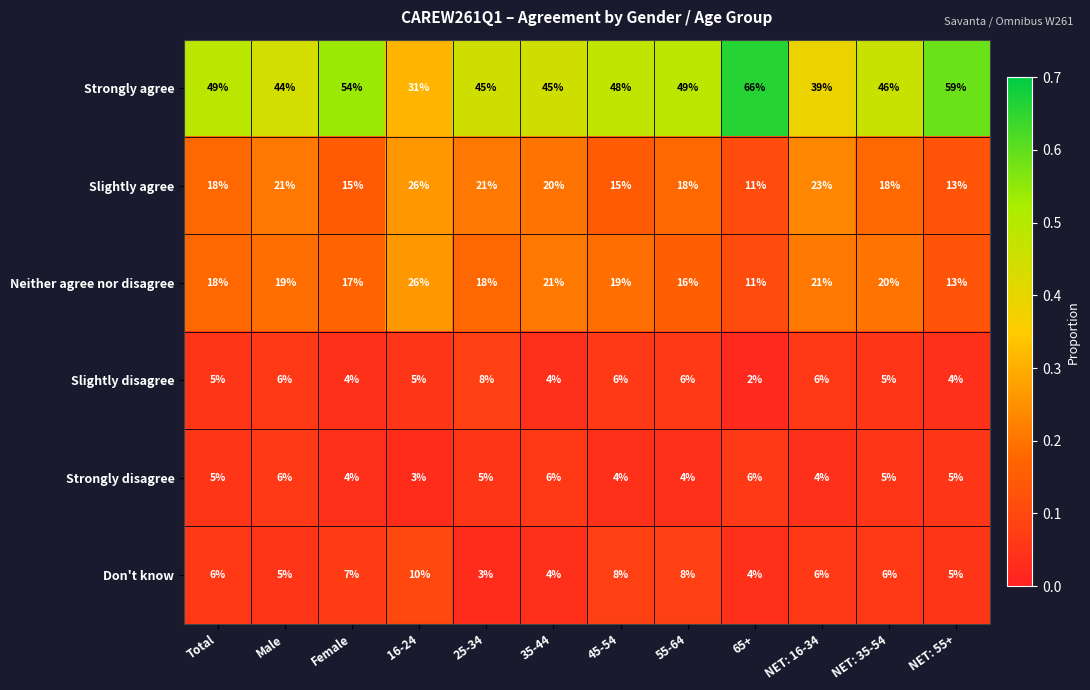

At how many categories does at least one series exceed 7?

12